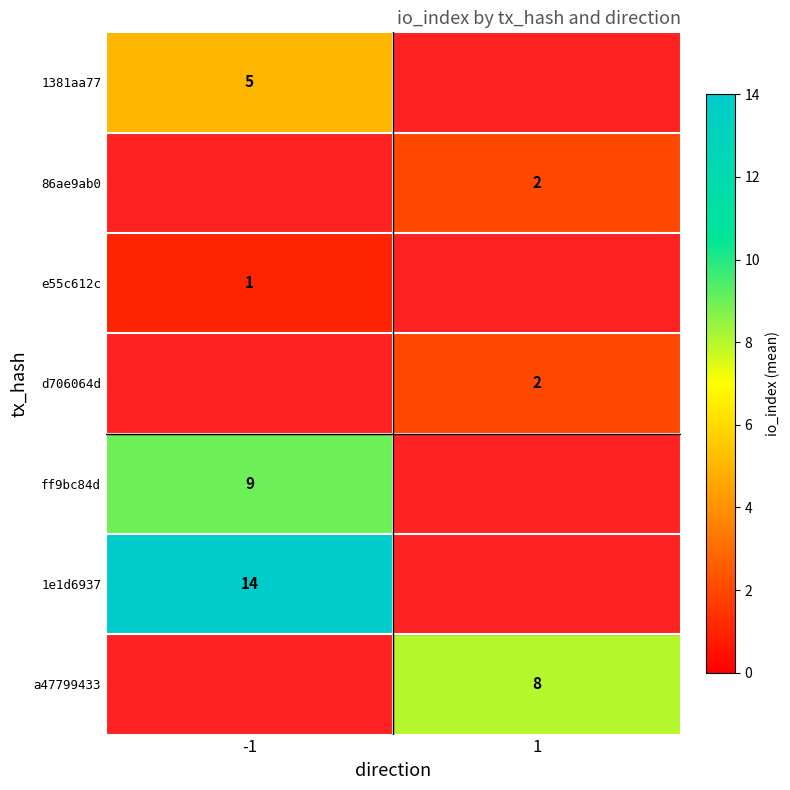

Between 1 and -1, which is larger?

-1